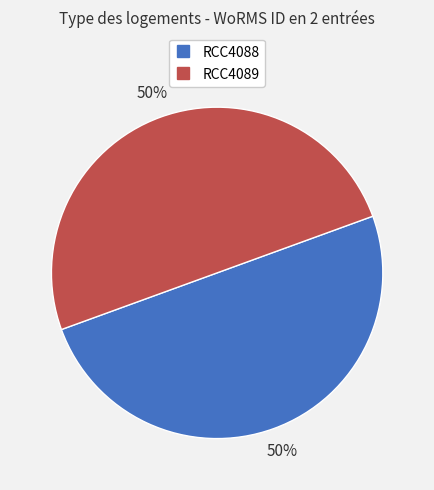

The RCC4089 slice represents 56% of the pie. True or false?

False